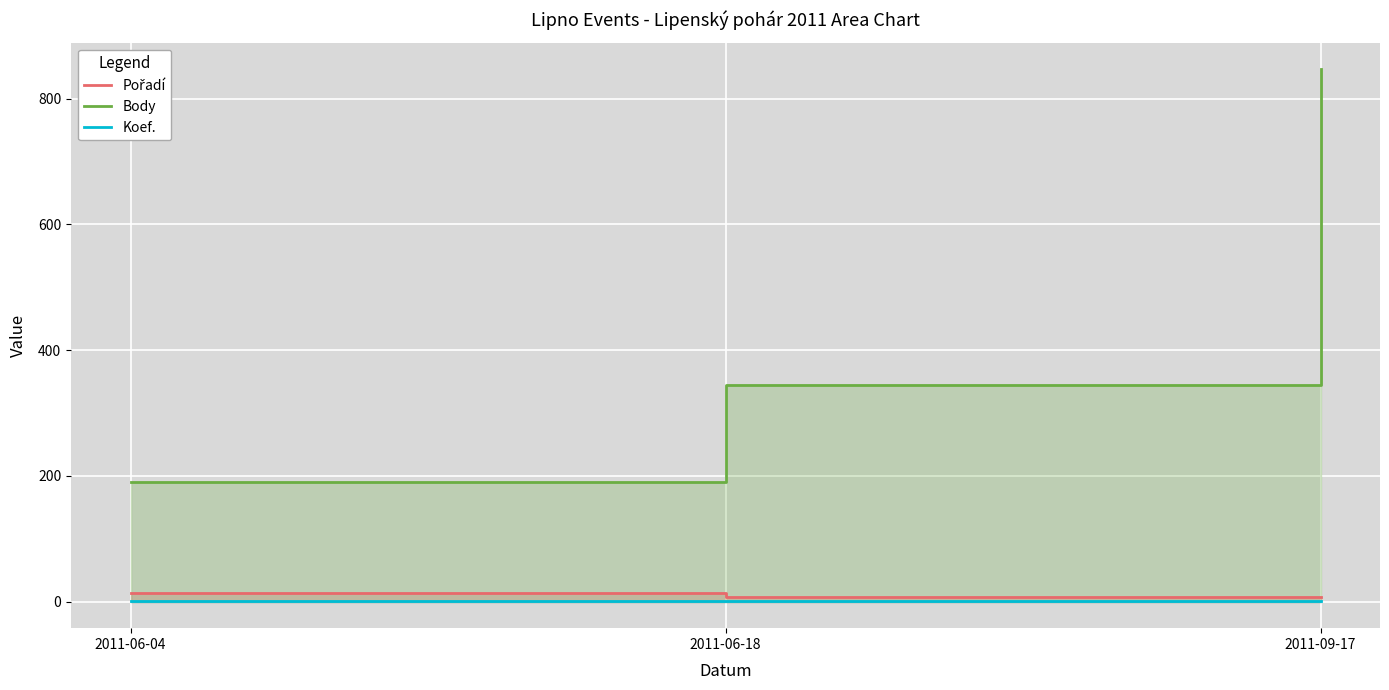

Between 2011-06-04 and 2011-09-17, which series saw the biggest shift?

Body